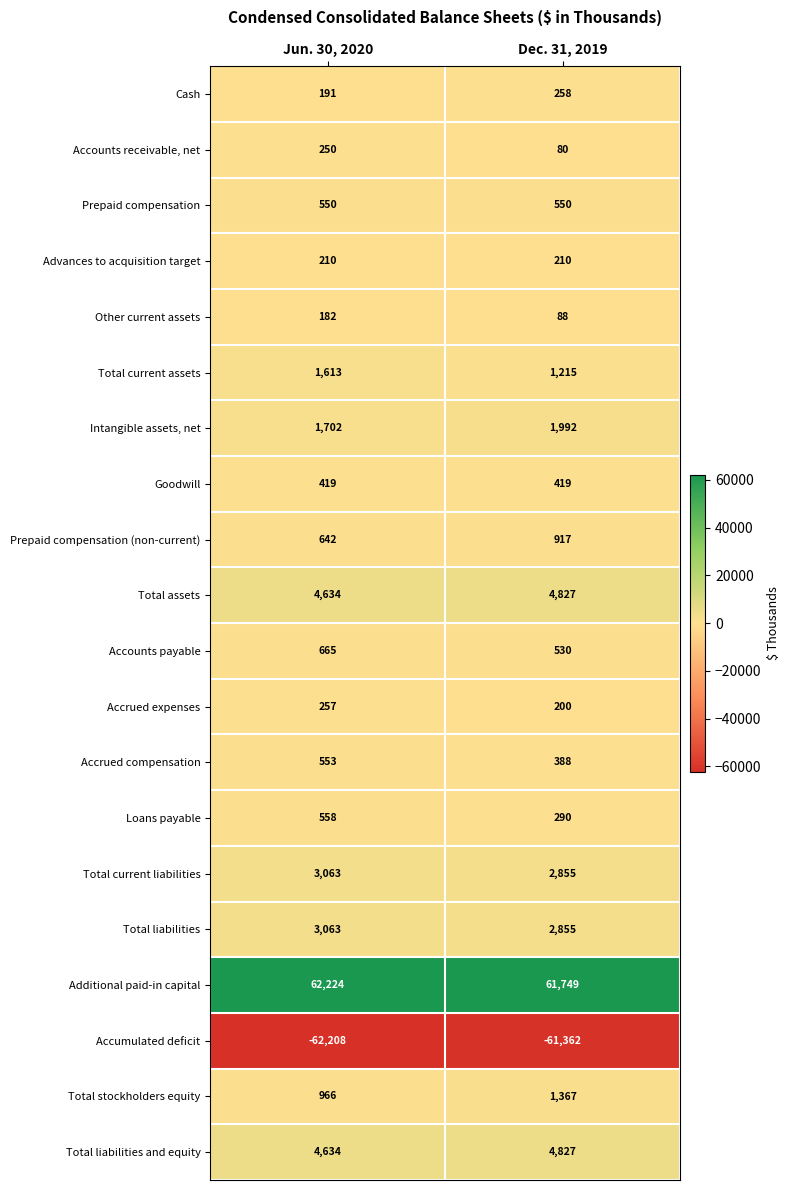

What is the sum of the Accounts payable values at Jun. 30, 2020 and Dec. 31, 2019?

1195